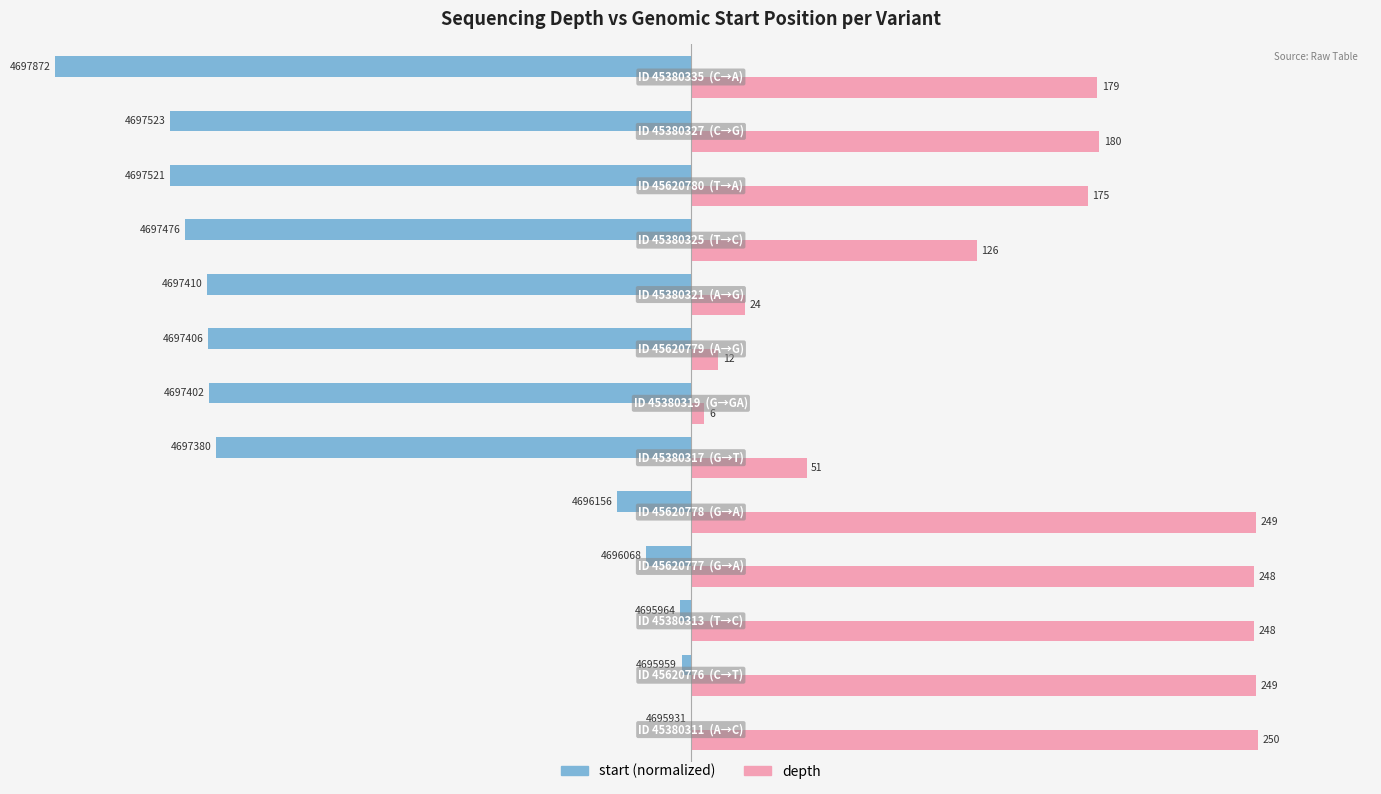

How many categories are shown in the chart?

13